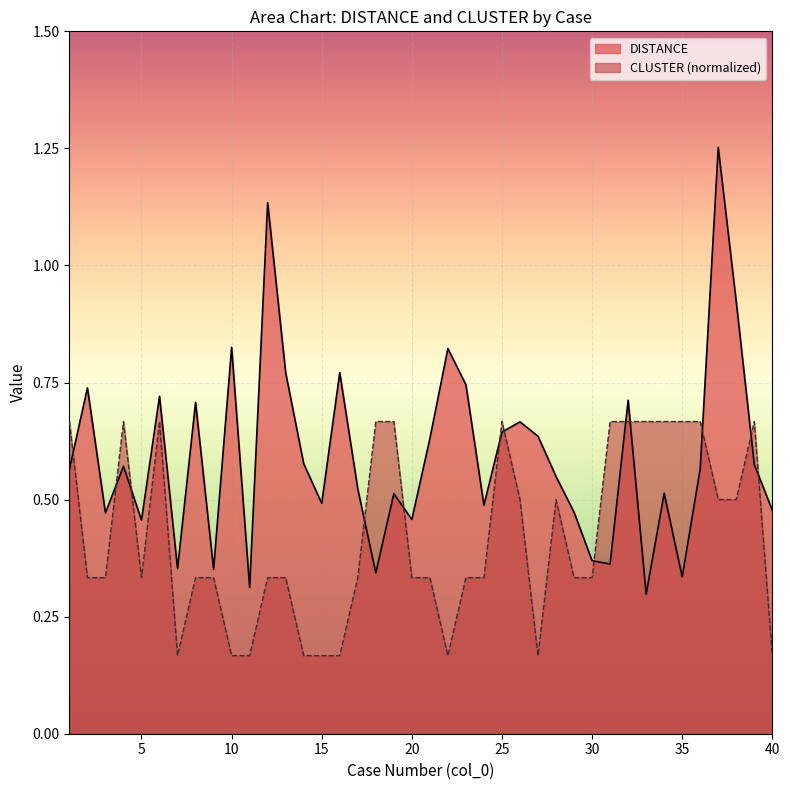

What is the sum of the DISTANCE values at 2 and 33?

1.0